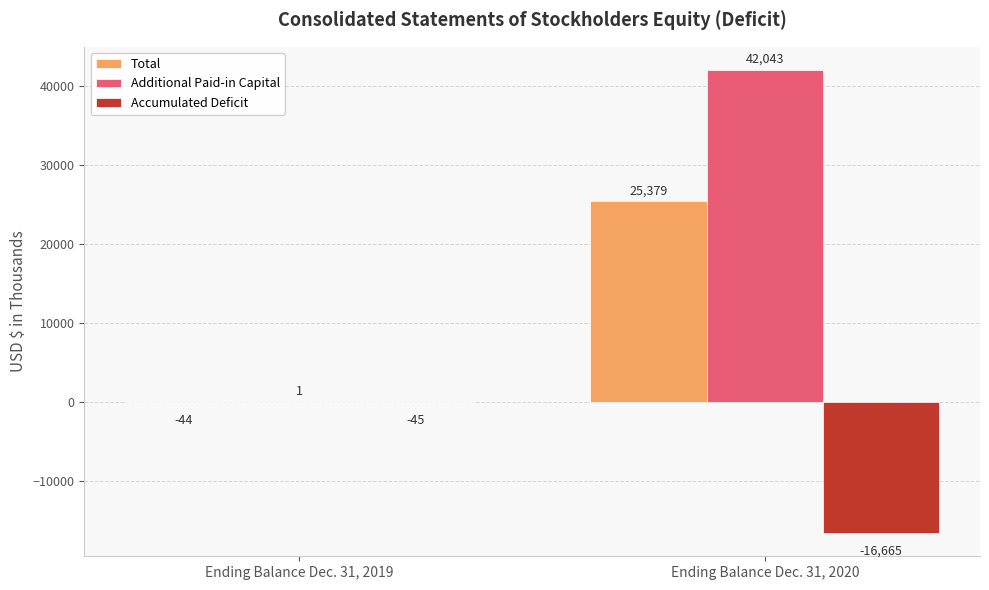

Which series has the largest total across all categories?

Additional Paid-in Capital